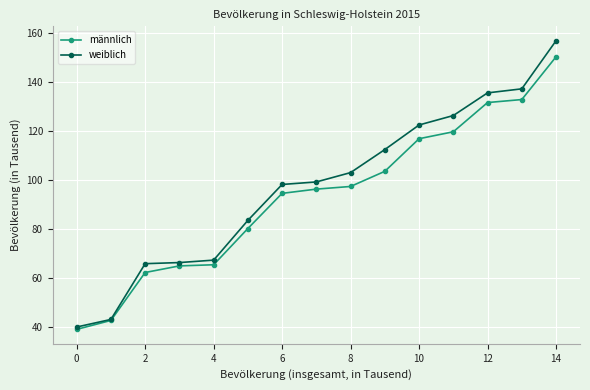

List the series in order of their peak value, highest first.

weiblich, männlich